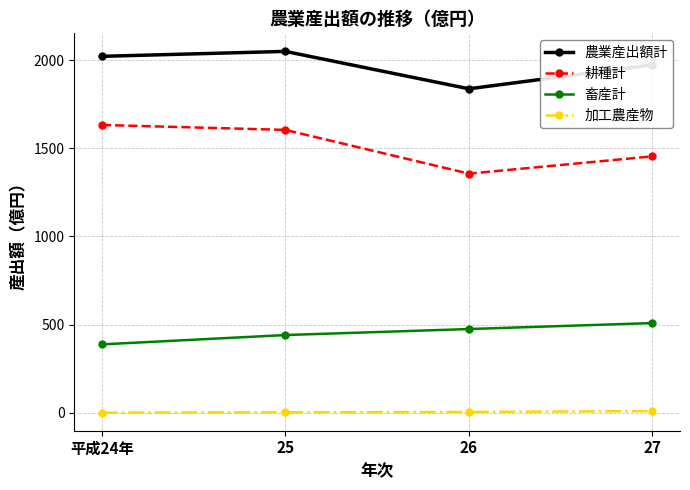

How many lines are shown in the chart?

4